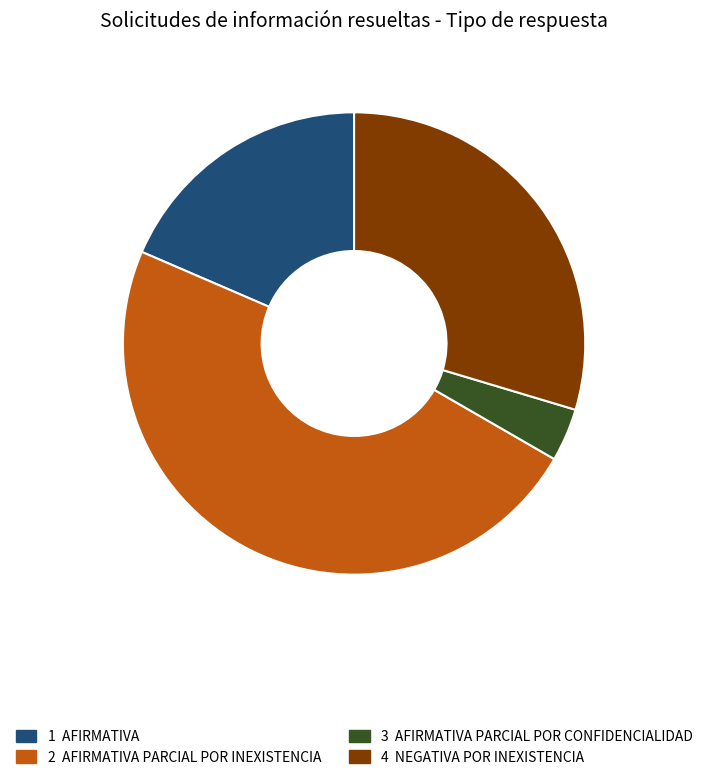

Is there any slice that represents more than half of the pie?

No